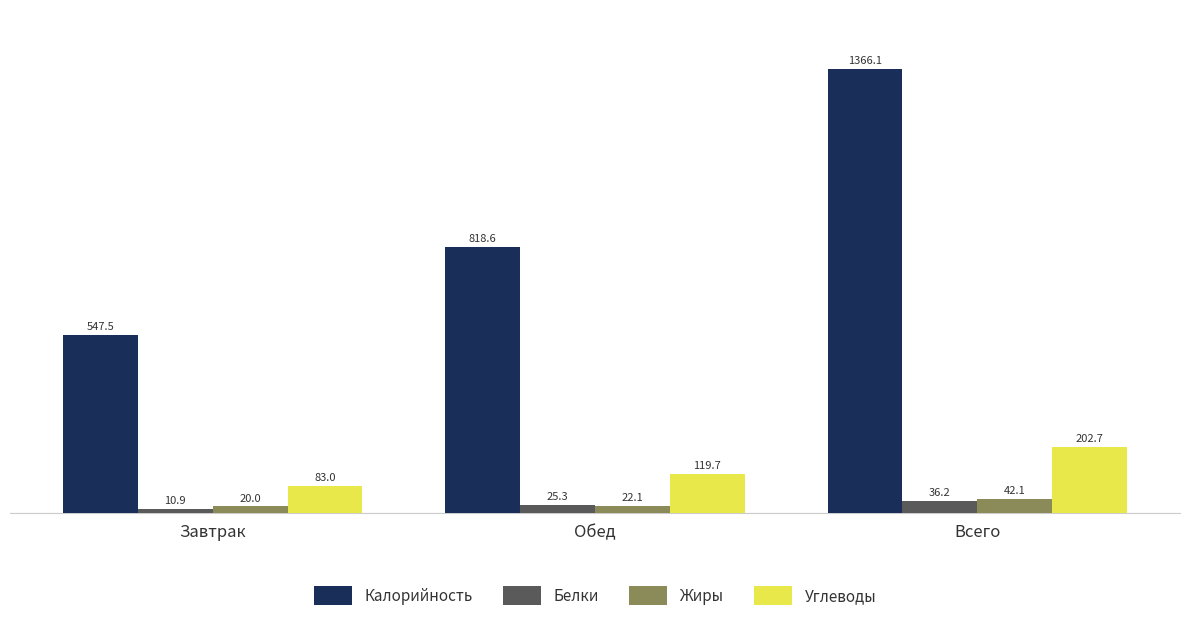

At which category is the sum across all series the highest?

Всего